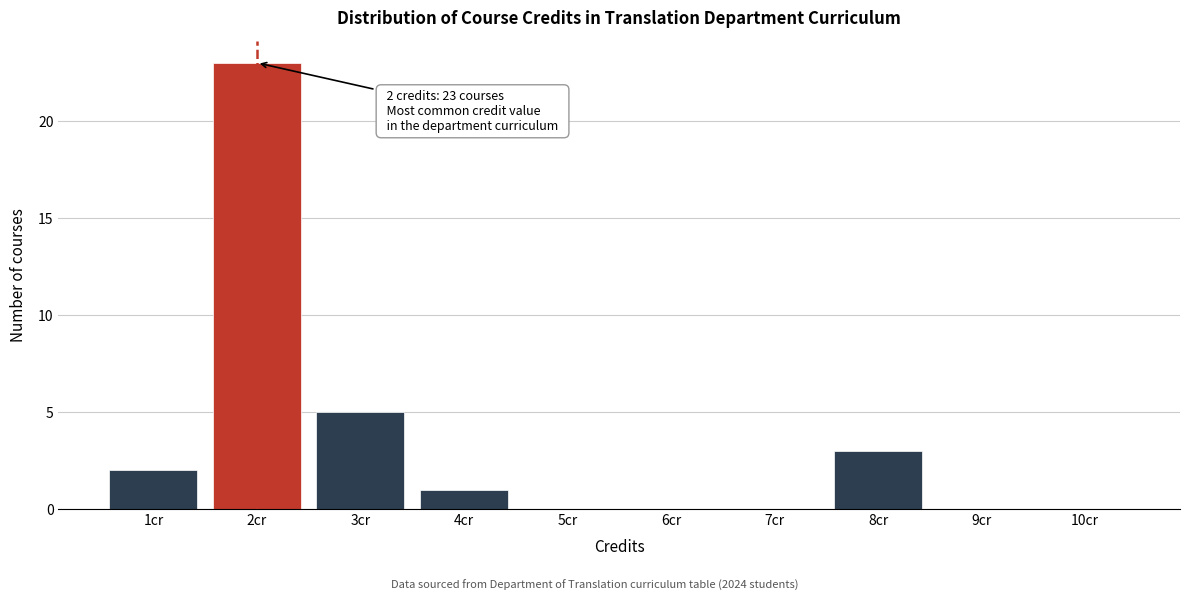

Which range on the x-axis has the tallest bar?

1.5 to 2.5